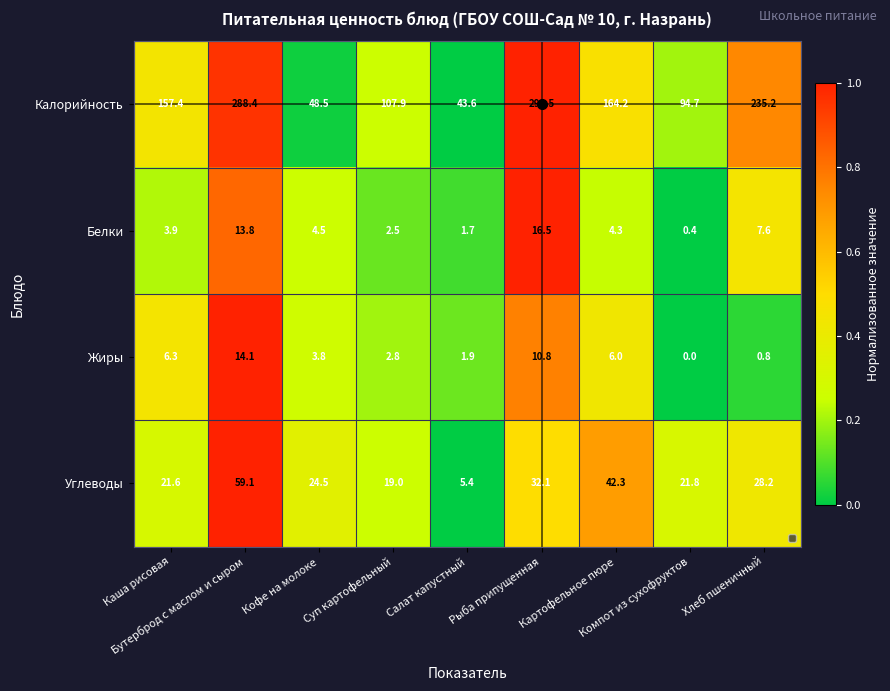

What is the approximate value of Жиры at Хлеб пшеничный?

0.8